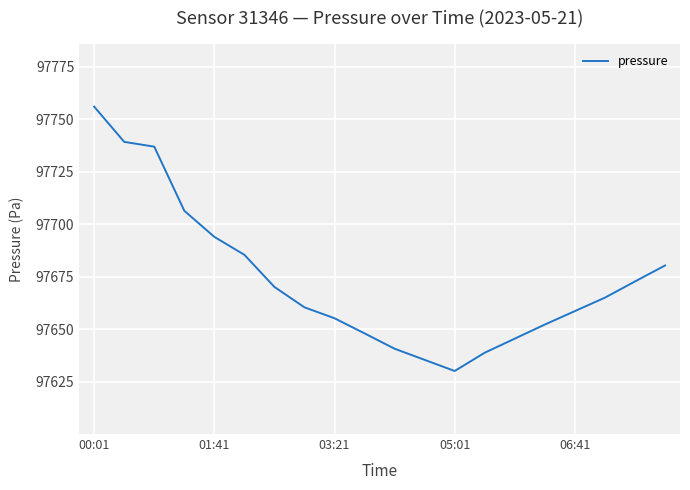

What is the greatest value displayed?

97756.0